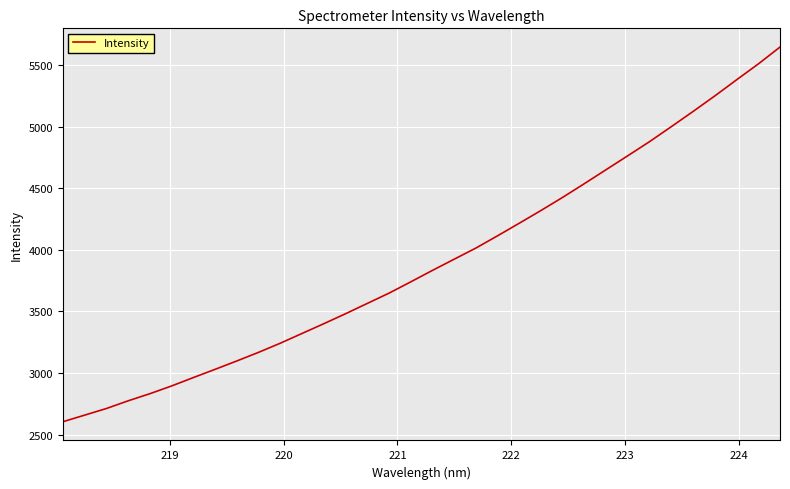

What is the minimum value shown in the chart?

2605.2